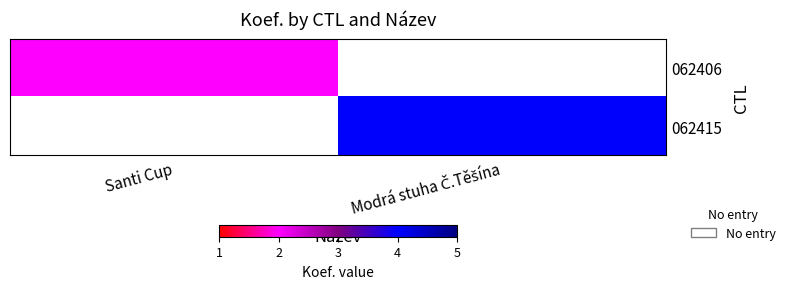

What is the difference between the highest and lowest values at Santi Cup?

2